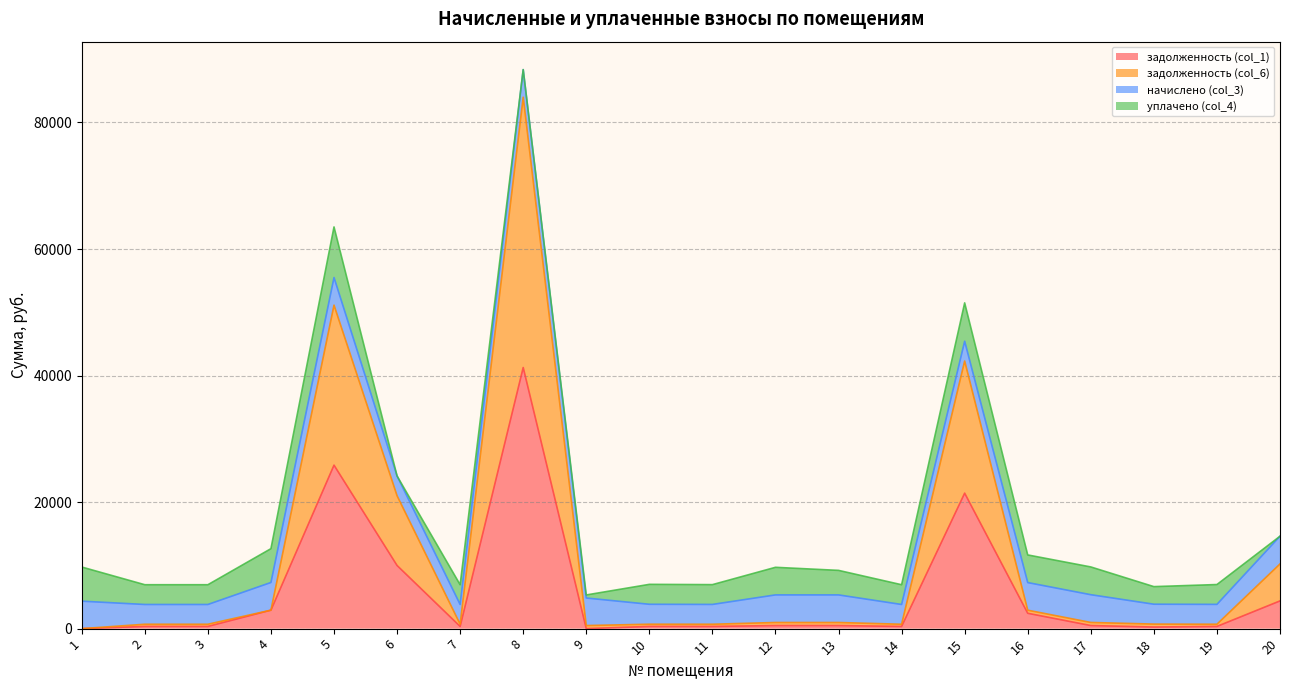

How many data points does each series have?

20